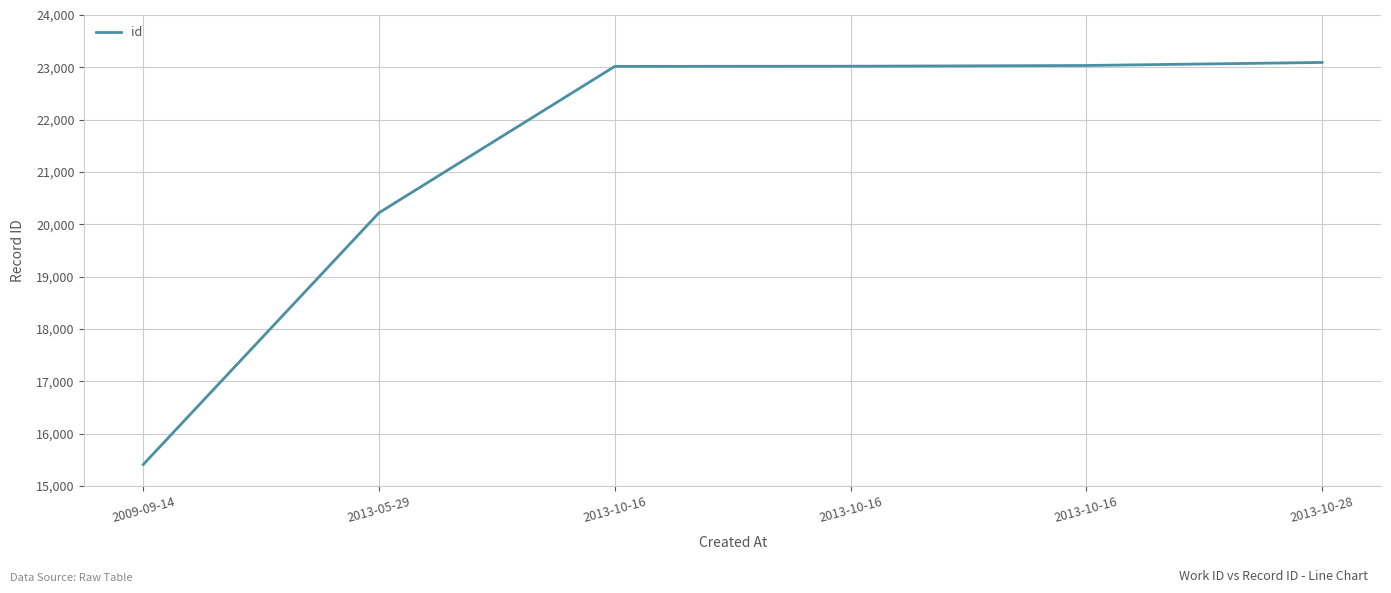

What is the sum of the values at 2013-10-16 and 2013-05-29?

43238